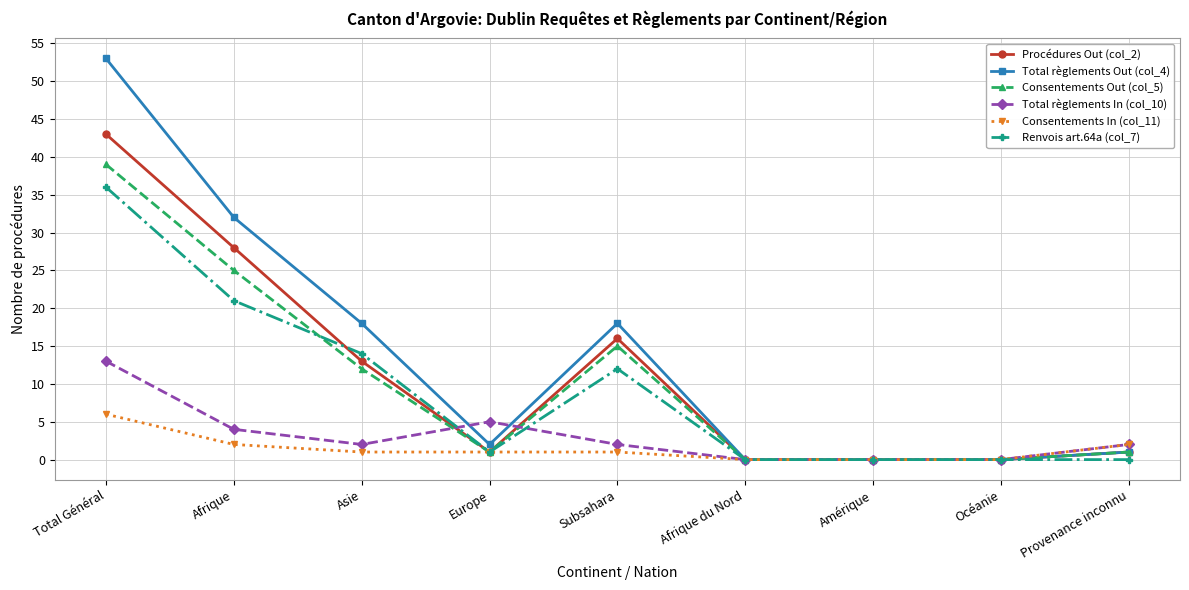

What is the greatest value displayed?

53